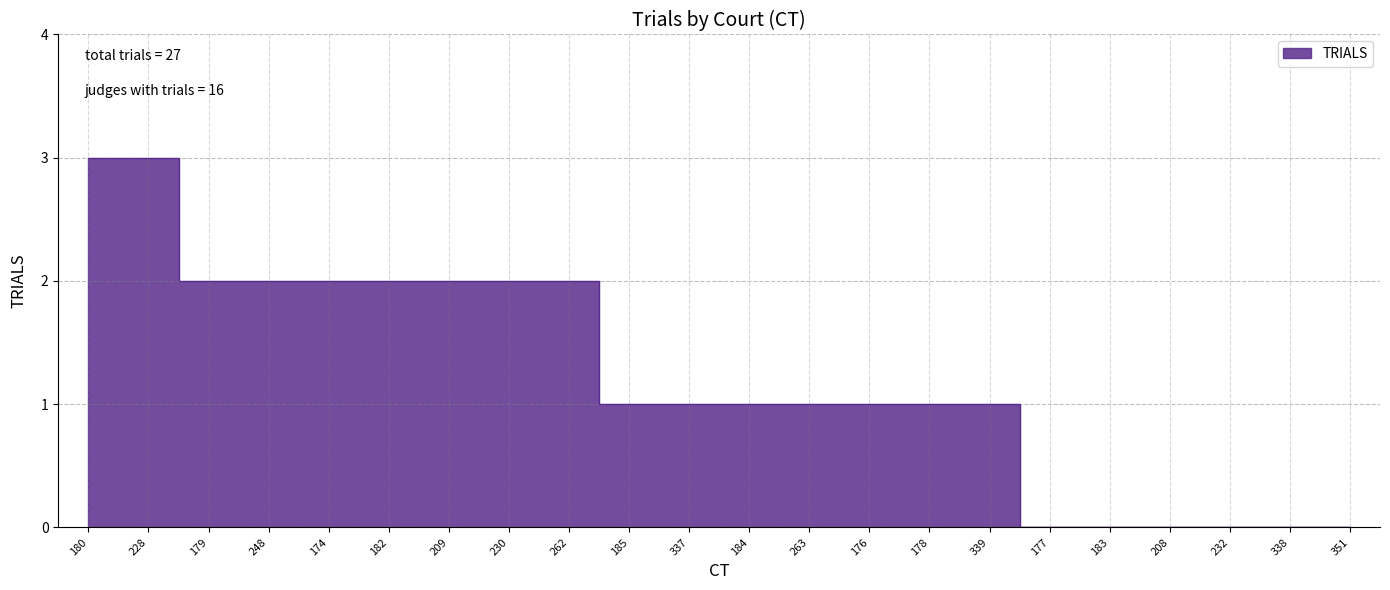

What is the difference between the maximum and minimum values?

3